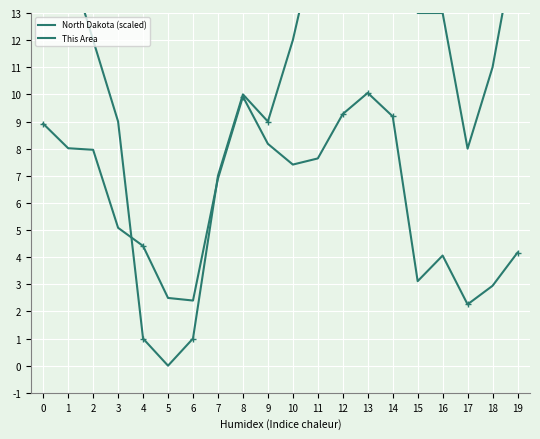

True or false: This Area has a value of 16.0 at 11.

True